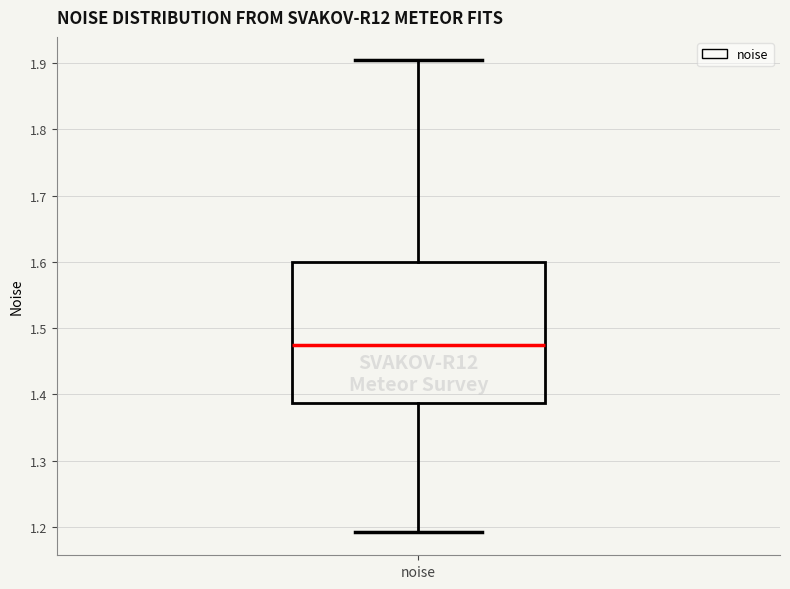

Transcribe this box plot: give where the median line is, the range the box spans, and where the two whiskers end, as read against the y-axis. The values are not printed on the chart, so give them approximately, as read against the axis.

median 1.47, box 1.39 to 1.60, whiskers 1.19 to 1.90